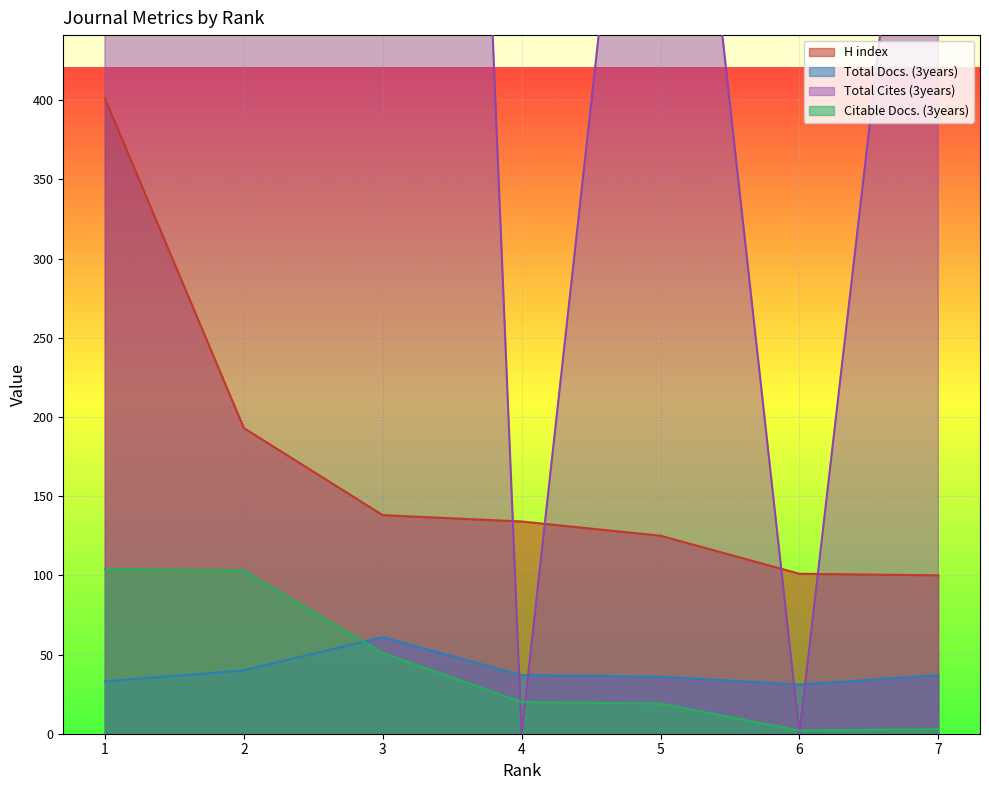

Where is the first local minimum for Total Docs. (3years)?

6